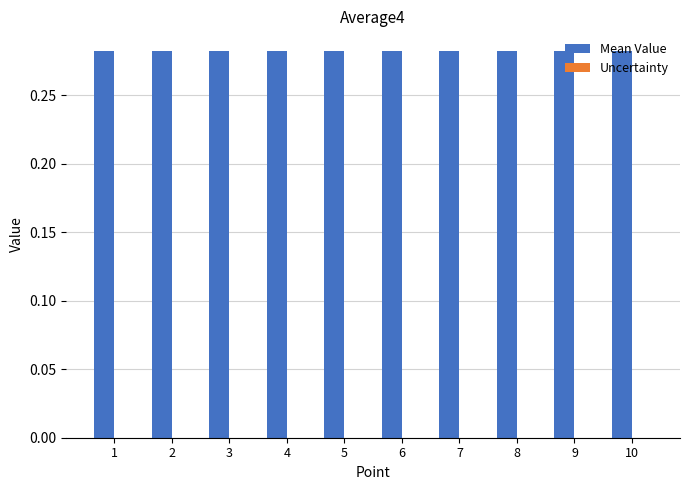

Which series has the largest total across all categories?

Mean Value